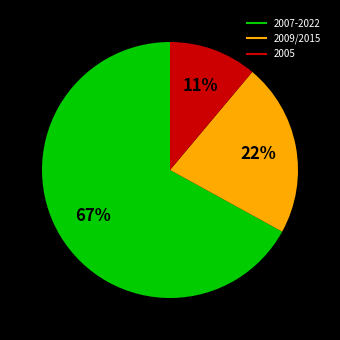

Is there any slice that represents more than half of the pie?

Yes